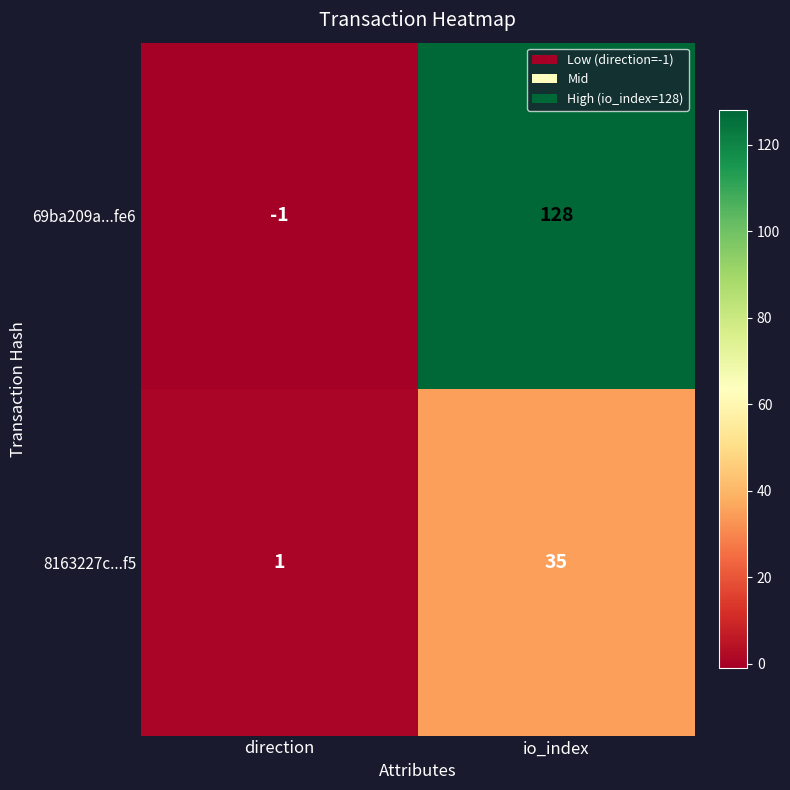

Rank the series by their average value, from lowest to highest.

8163227c...f5, 69ba209a...fe6